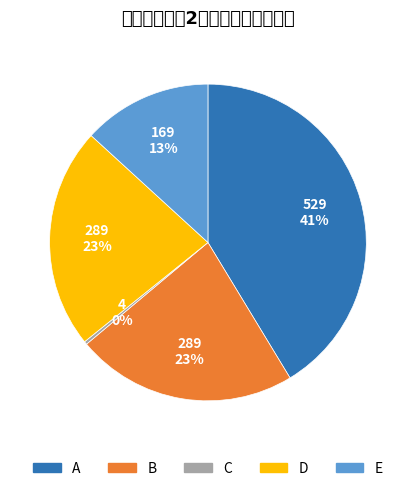

How many segments does this pie chart have?

5